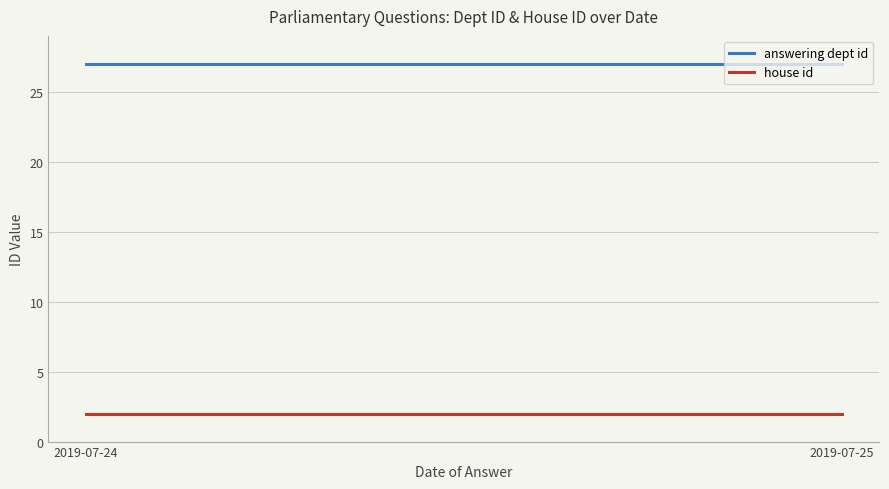

Reading left to right, what are all the values shown in this chart?

answering dept id: 2019-07-24=27	2019-07-25=27
house id: 2019-07-24=2	2019-07-25=2